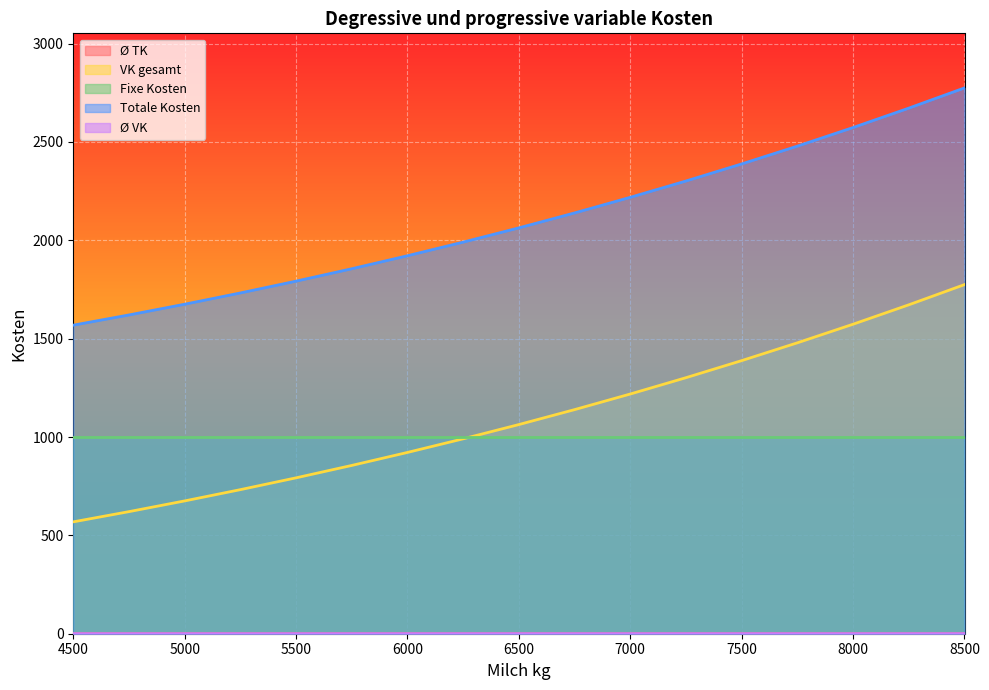

What is the sum of all VK gesamt values?

18769.7